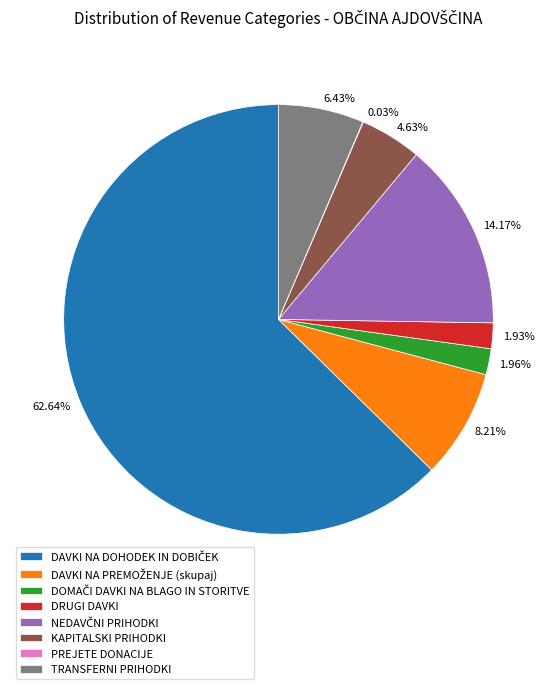

Combined, do 1.96% and 1.93% account for over 50%?

No